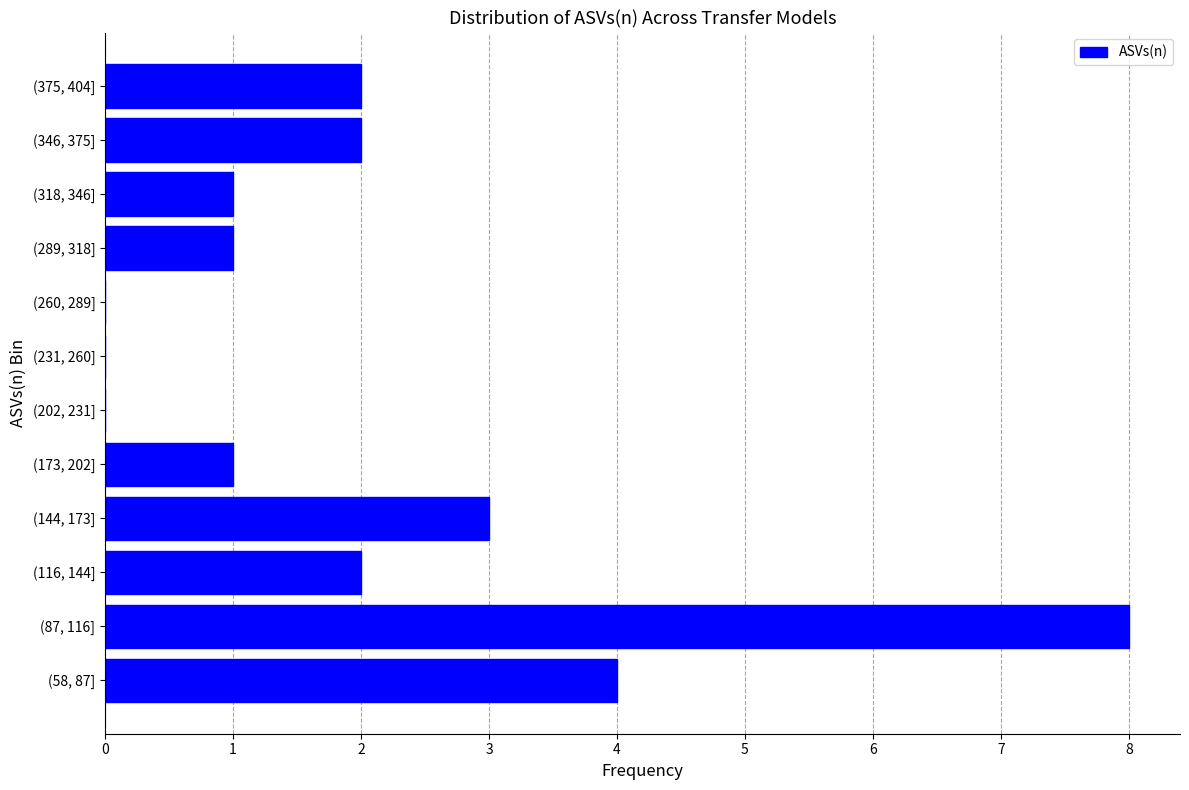

Reading bottom to top, list all the values displayed in this chart.

(58, 87]=4	(87, 116]=8	(116, 144]=2	(144, 173]=3	(173, 202]=1	(202, 231]=0	(231, 260]=0	(260, 289]=0	(289, 318]=1	(318, 346]=1	(346, 375]=2	(375, 404]=2